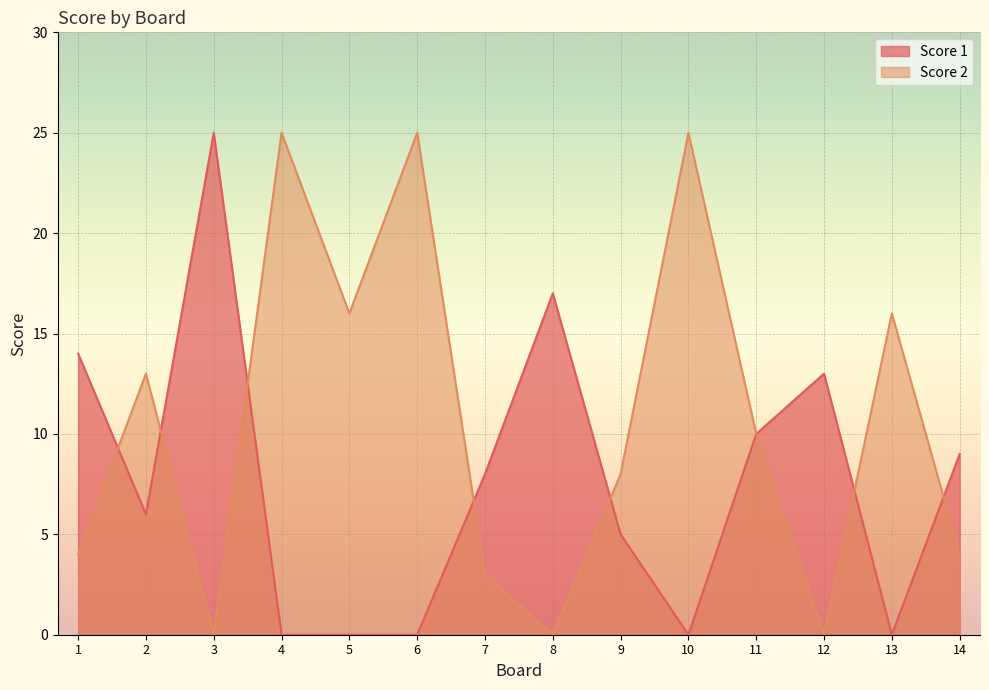

At how many categories does at least one series exceed 7?

14